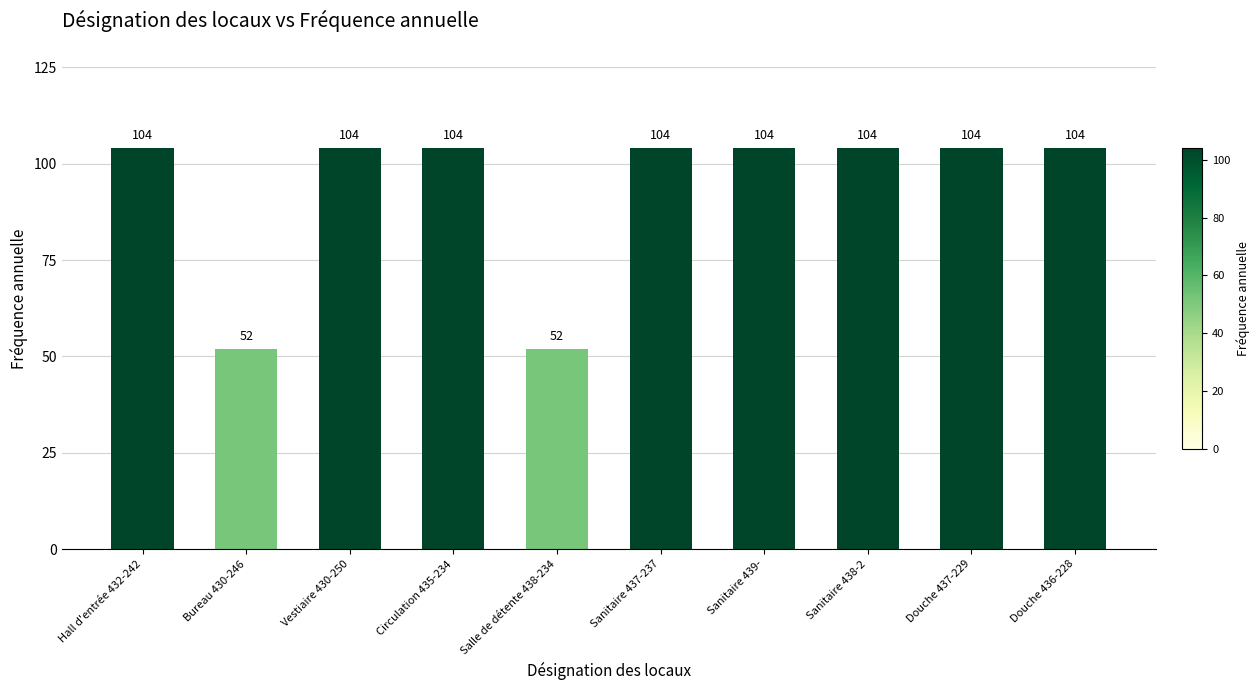

How many bars are there in total?

10